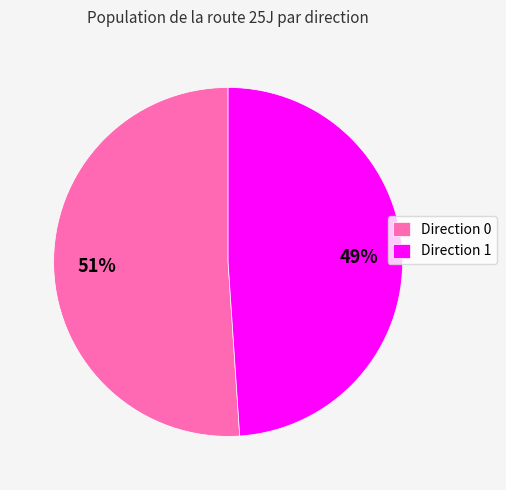

Which has a higher value, Direction 0 or Direction 1?

Direction 0